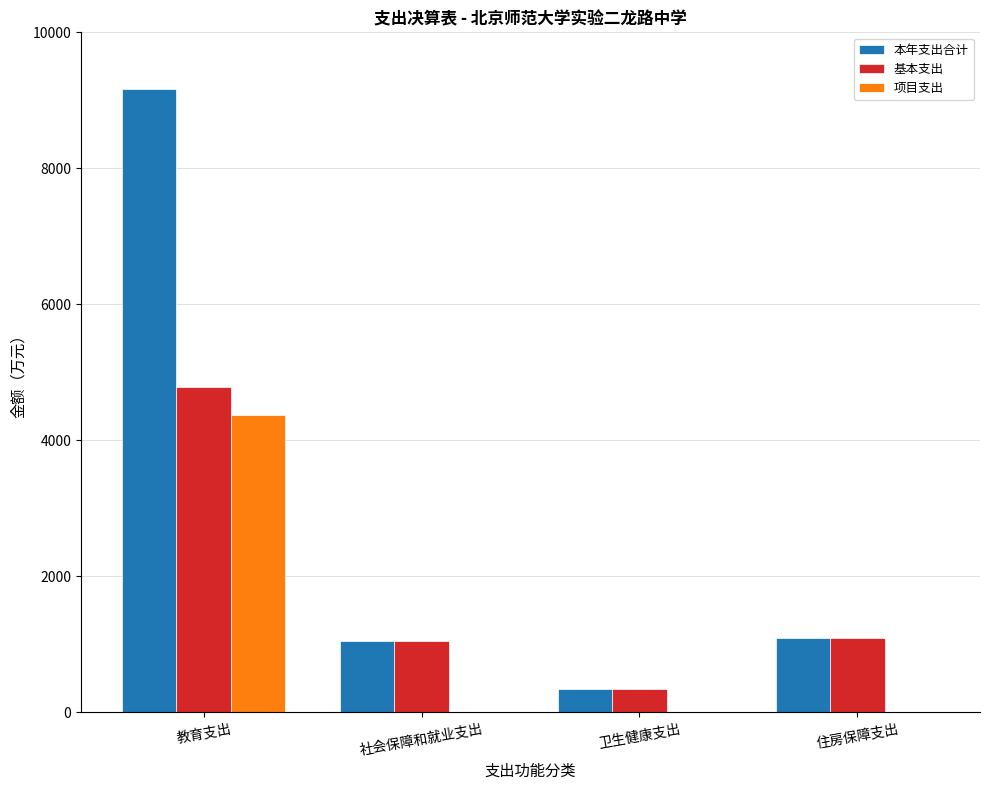

What is the average value of the 本年支出合计 series?

2912.8